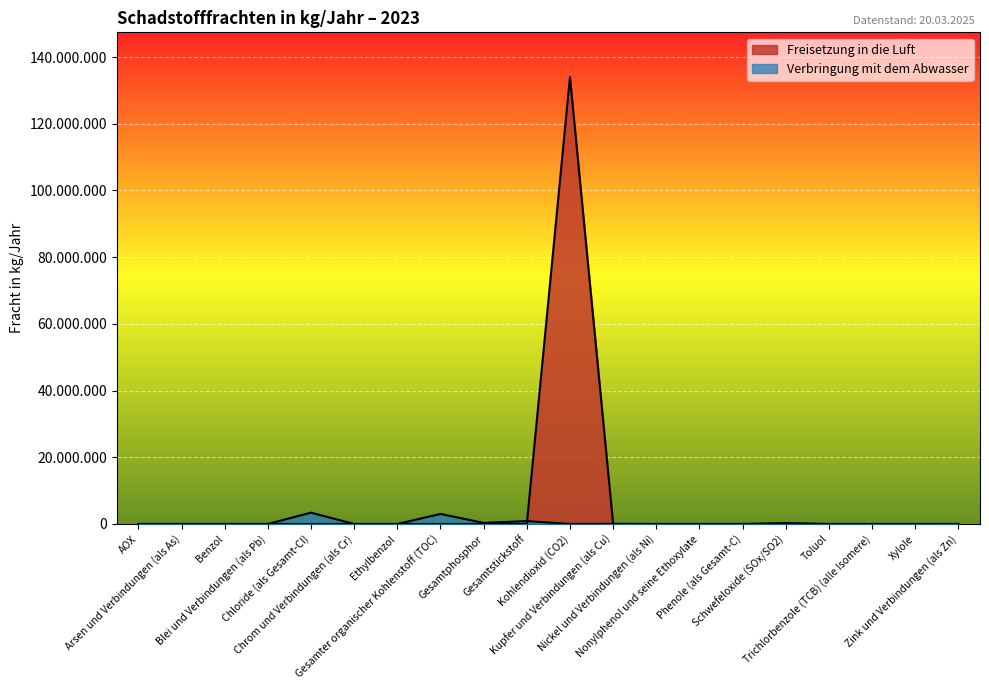

The value of Freisetzung in die Luft at Kupfer und Verbindungen (als Cu) is 85791050. True or false?

False